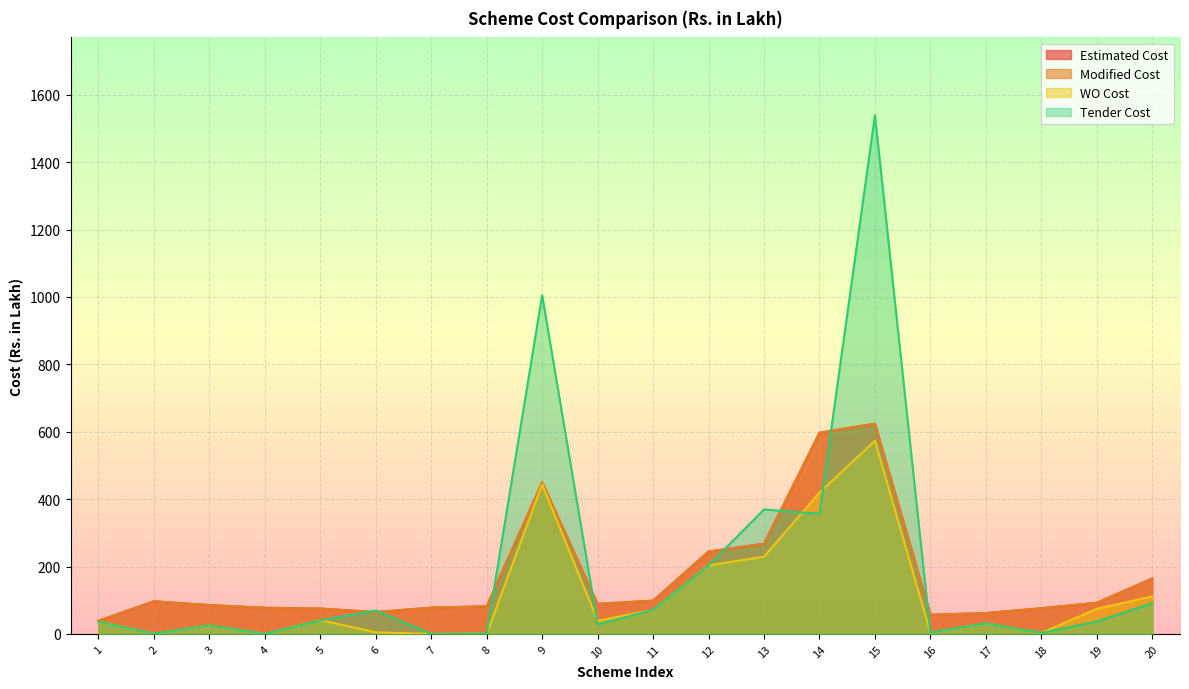

Where does the Modified Cost series first go above 89?

2